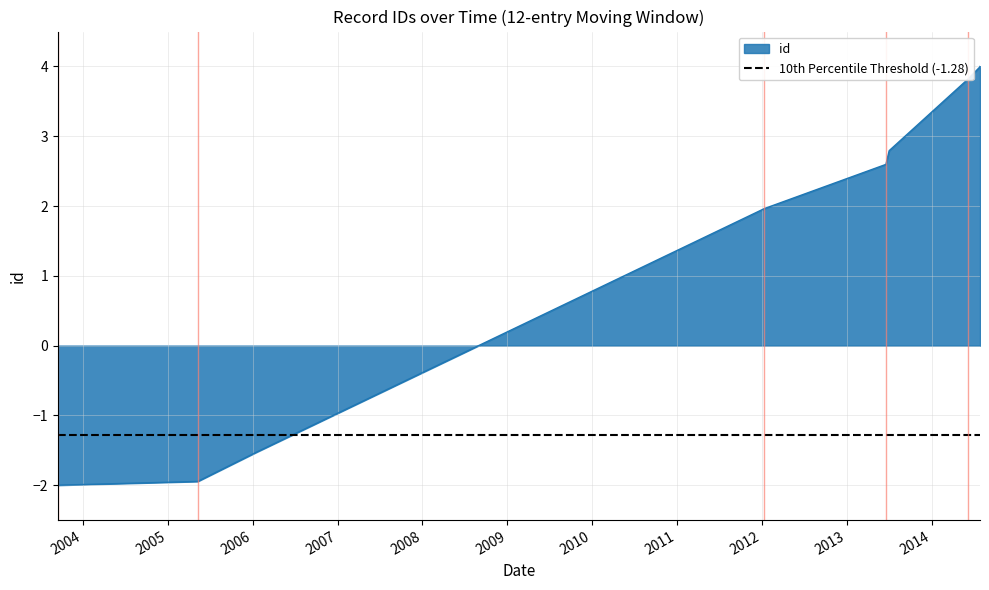

True or false: the data shows 2.8 at 2013-07-02.

True